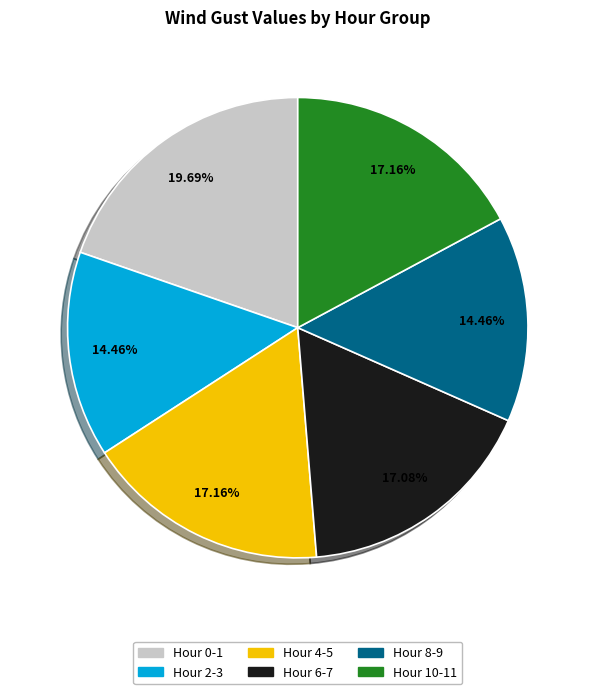

Count the number of slices in the pie.

6